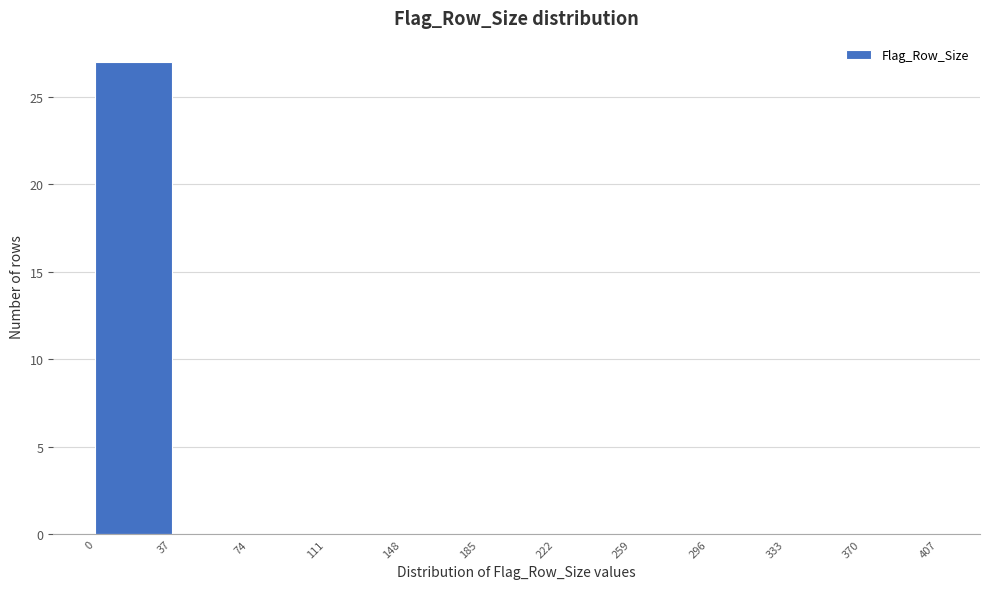

Reading left to right, list every bar in this chart as the range it spans on the x-axis followed by its height. The values are not printed on the chart, so give them approximately, as read against the axis.

0 to 37: 27
37 to 74: 0
74 to 111: 0
111 to 148: 0
148 to 185: 0
185 to 222: 0
222 to 259: 0
259 to 296: 0
296 to 333: 0
333 to 370: 0
370 to 407: 0